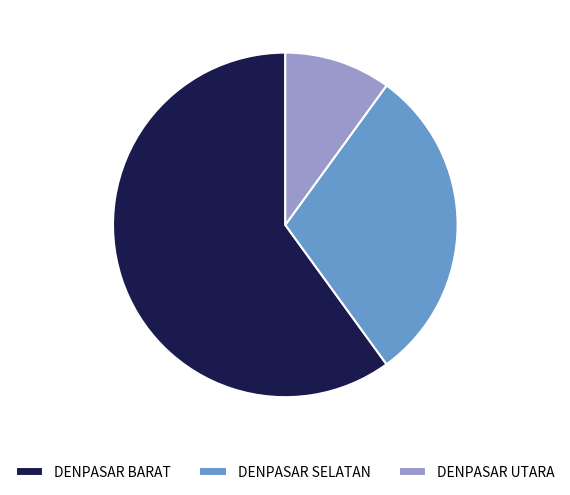

Approximately how many times larger is the value at DENPASAR BARAT compared to DENPASAR UTARA?

6.0